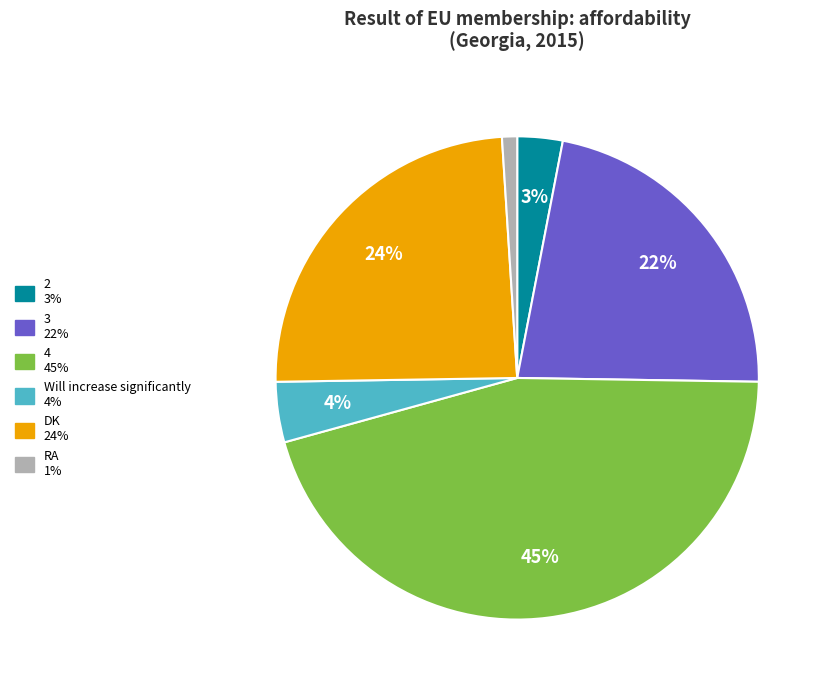

Is there any slice that represents more than half of the pie?

No